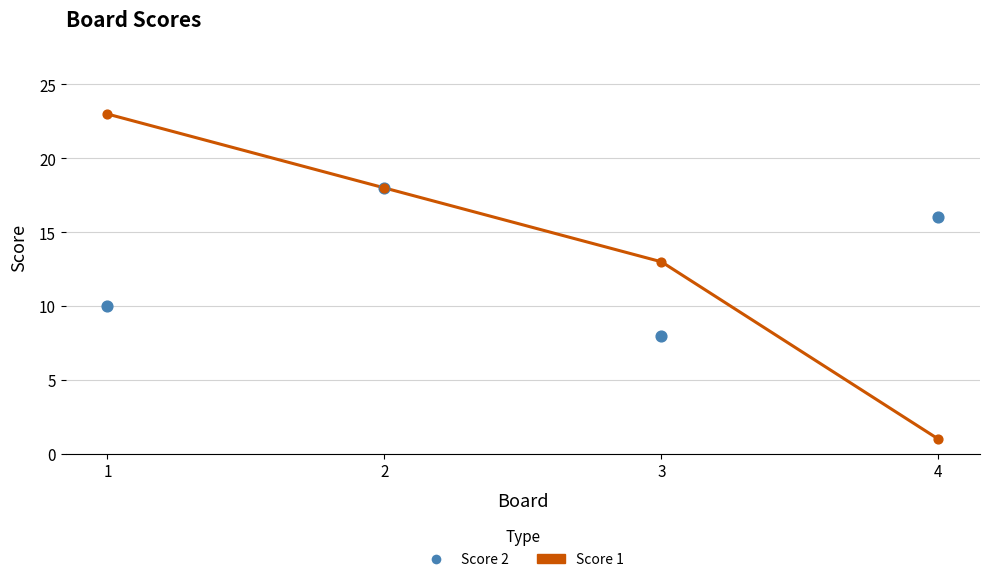

What is the total value across all series at 3?

21